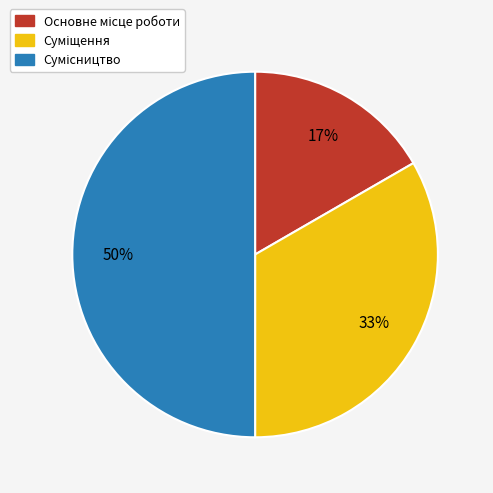

To the nearest percent, what is the difference between the largest and smallest slice percentages?

33%